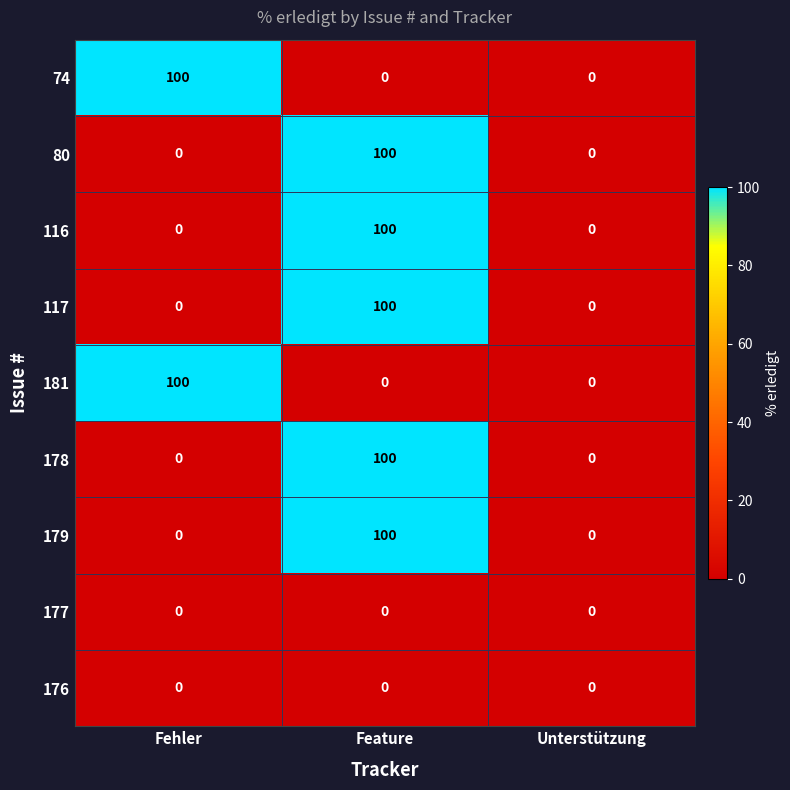

Reading left to right, transcribe all the data shown in this chart.

74: Fehler=100	Feature=0	Unterstützung=0
80: Fehler=0	Feature=100	Unterstützung=0
116: Fehler=0	Feature=100	Unterstützung=0
117: Fehler=0	Feature=100	Unterstützung=0
181: Fehler=100	Feature=0	Unterstützung=0
178: Fehler=0	Feature=100	Unterstützung=0
179: Fehler=0	Feature=100	Unterstützung=0
177: Fehler=0	Feature=0	Unterstützung=0
176: Fehler=0	Feature=0	Unterstützung=0